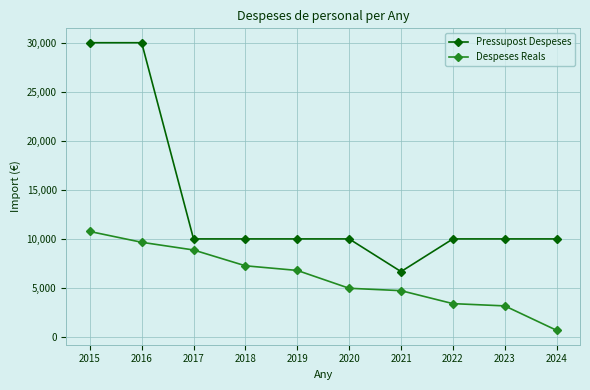

How many lines are shown in the chart?

2